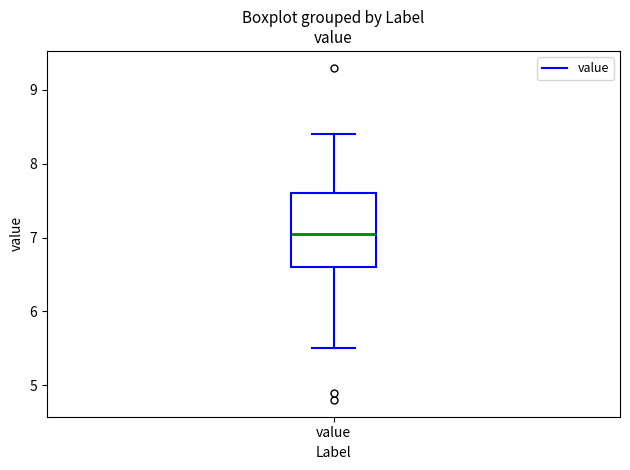

Read this box plot against the y-axis: the position of the median line, the range covered by the box, and the ends of both whiskers. The values are not printed on the chart, so give them approximately, as read against the axis.

median 7.1, box 6.6 to 7.6, whiskers 5.5 to 8.4